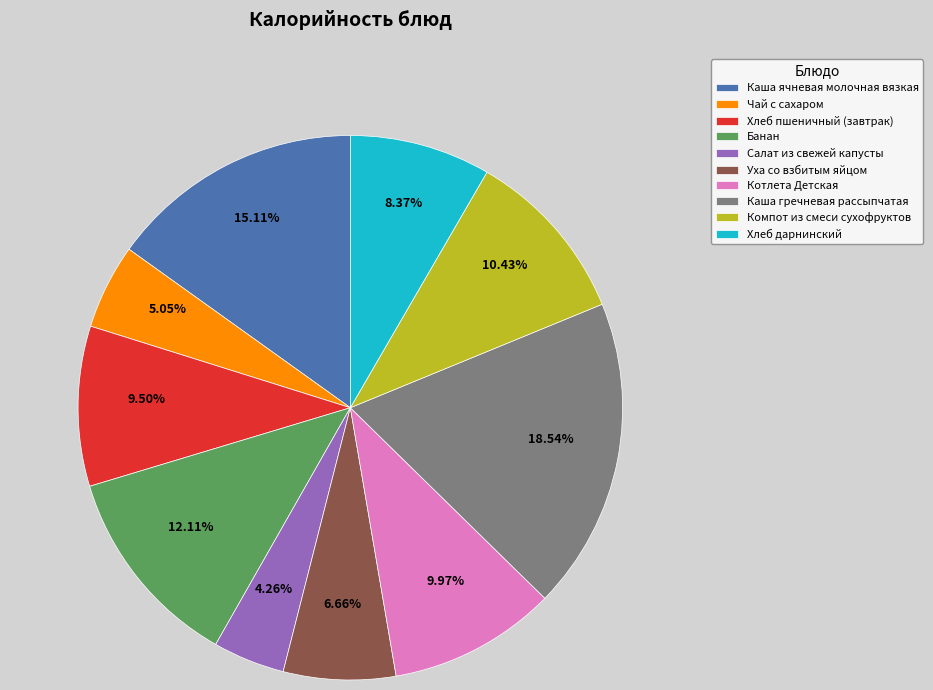

Count the number of slices in the pie.

10